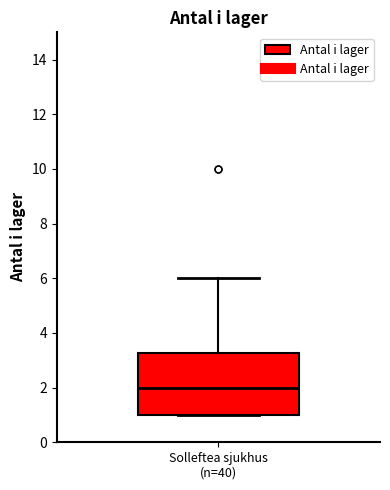

Where is the upper edge of the box for Solleftea sjukhus (n=40) on the y-axis? The values are not printed on the chart, so give them approximately, as read against the axis.

3.2